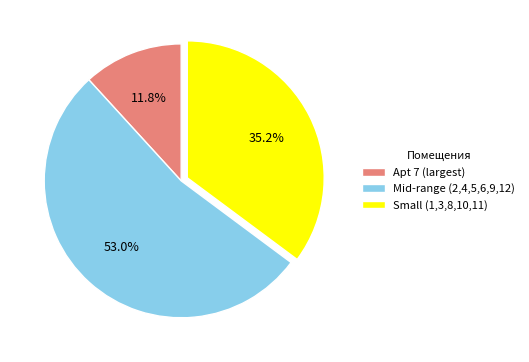

Combined, what portion of the pie is Mid-range (2,4,5,6,9,12) and Small (1,3,8,10,11)?

88.2%